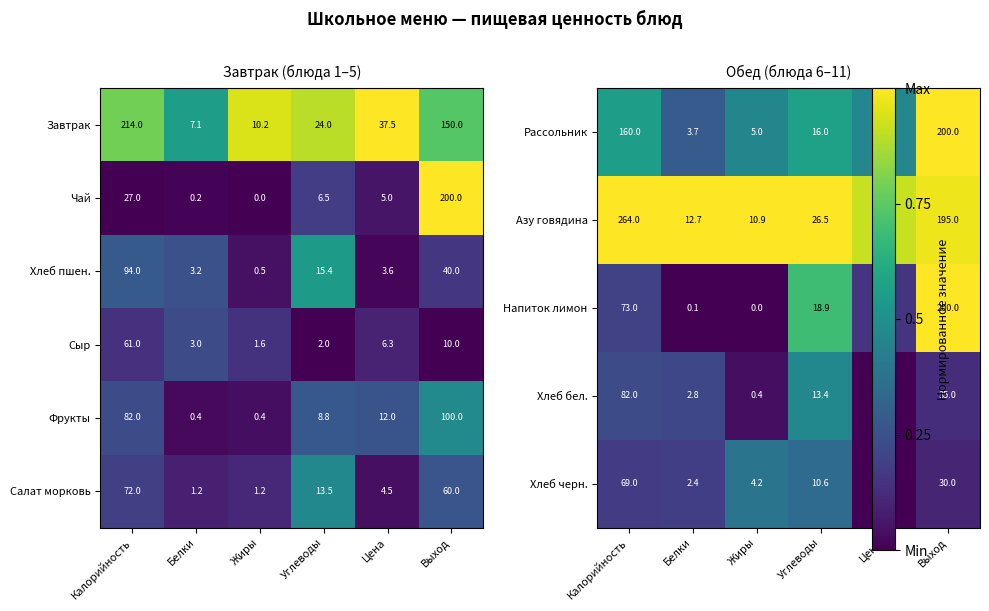

The value of Хлеб пшен. at Выход is 20.2. True or false?

False